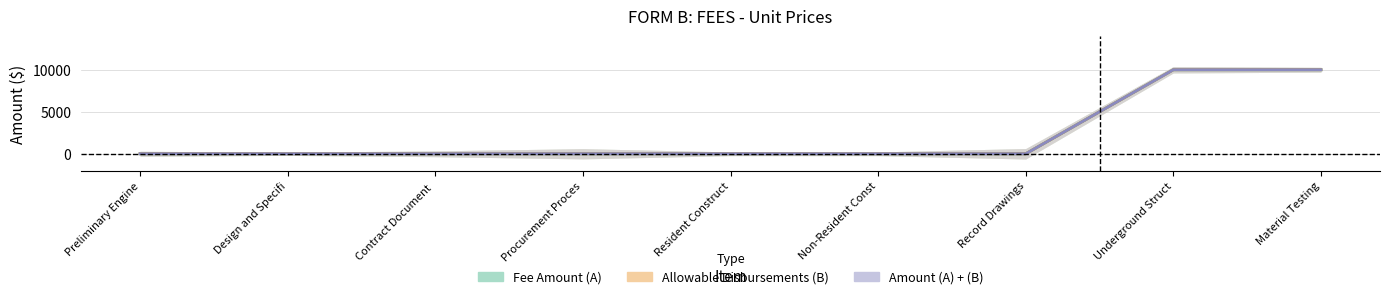

What are all the series names shown in the legend?

Fee Amount (A), Allowable Disbursements (B), Amount (A) + (B)